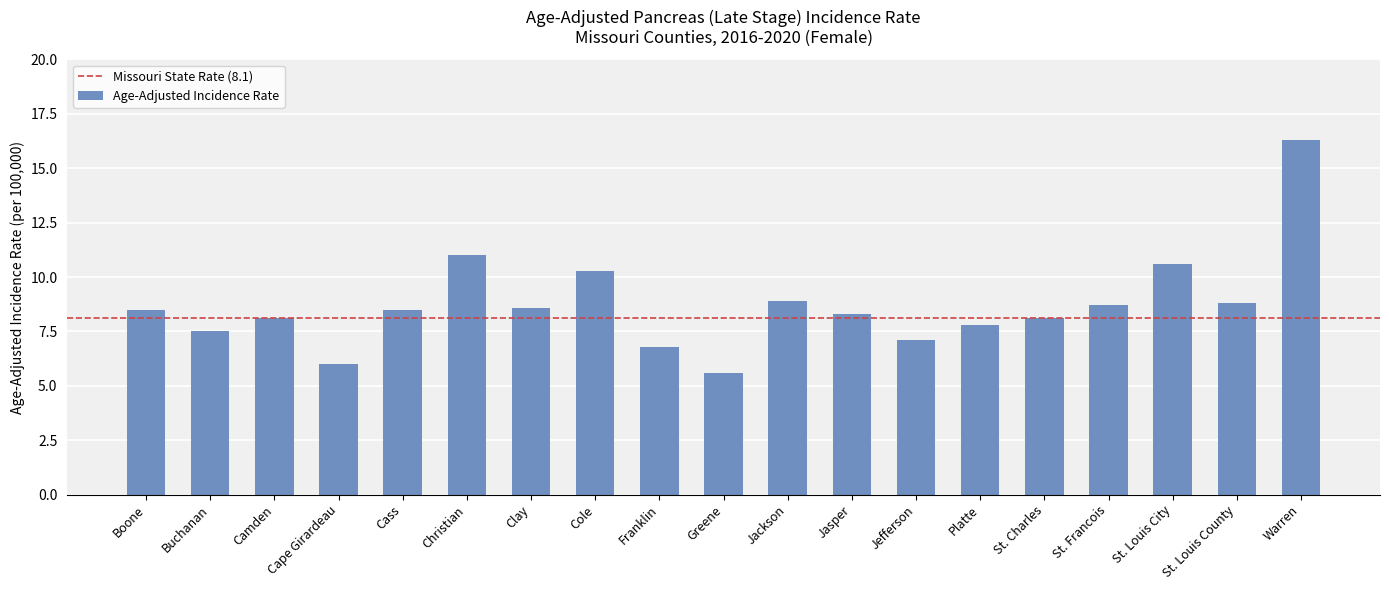

True or false: the data shows 8.1 at Camden.

True